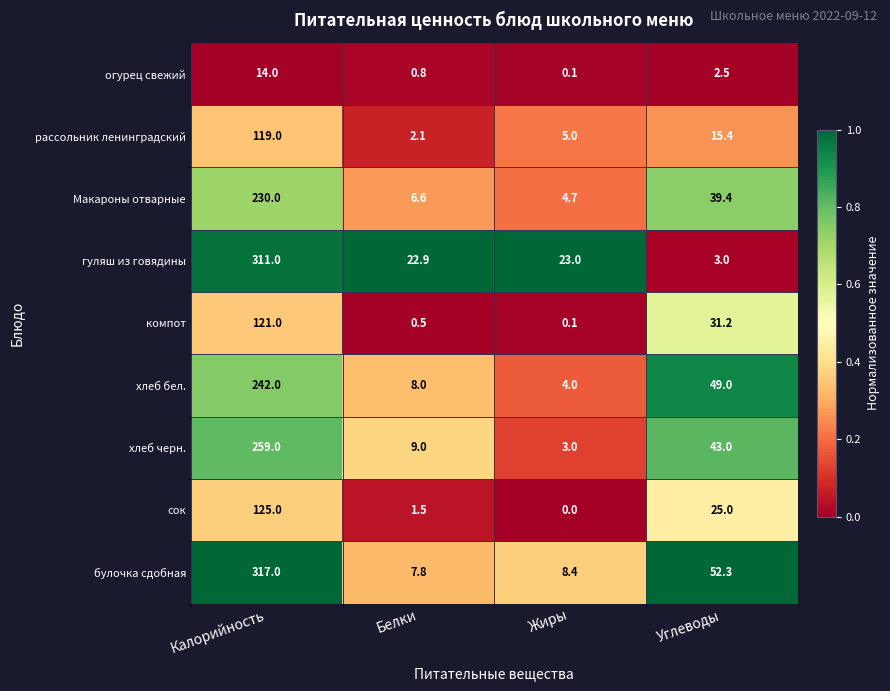

Where is гуляш из говядины nearest to the value 157?

Жиры